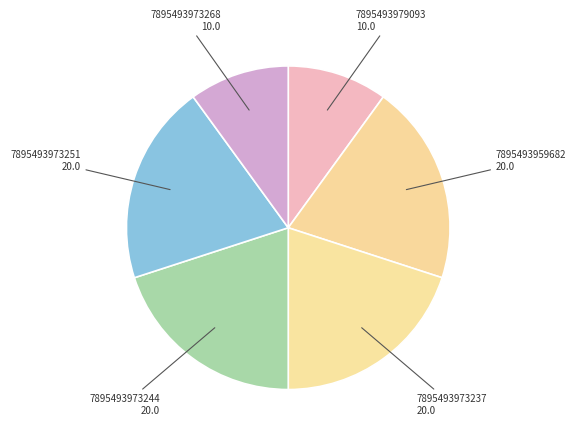

How many slices are in this pie chart?

6